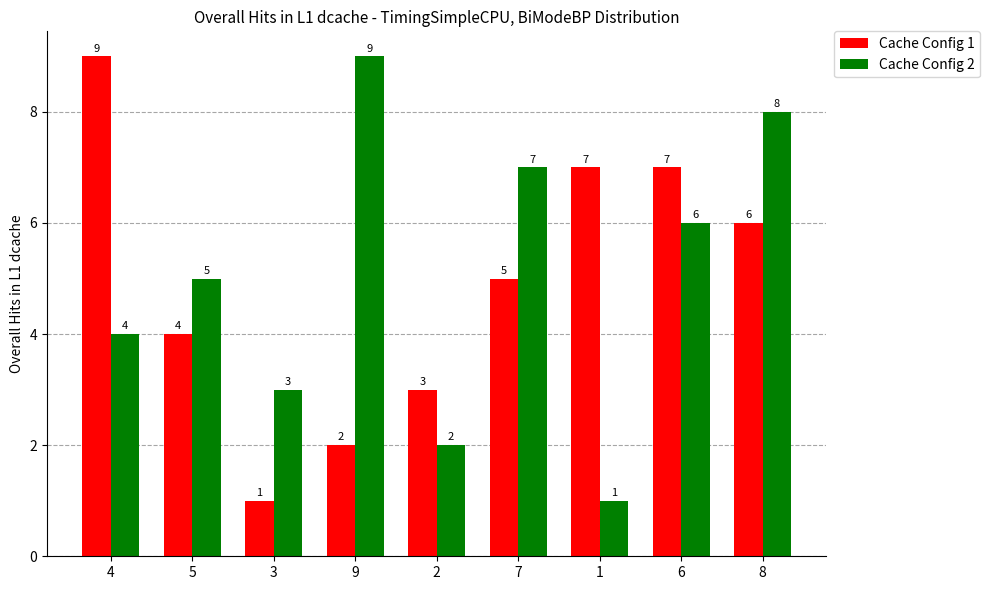

At 5, list the series in order from largest to smallest.

Cache Config 2, Cache Config 1